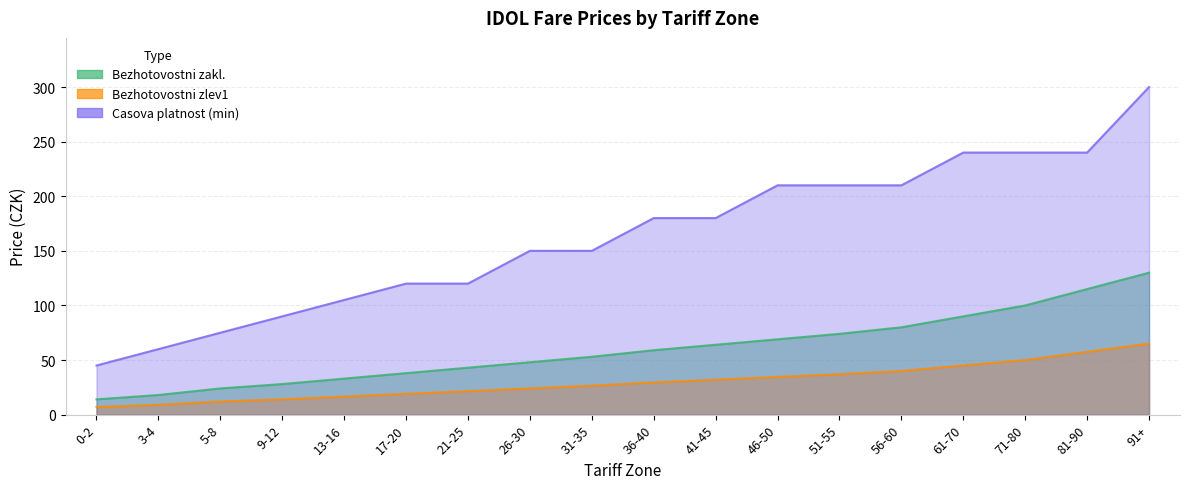

Which label corresponds to the smallest value in the chart?

0-2